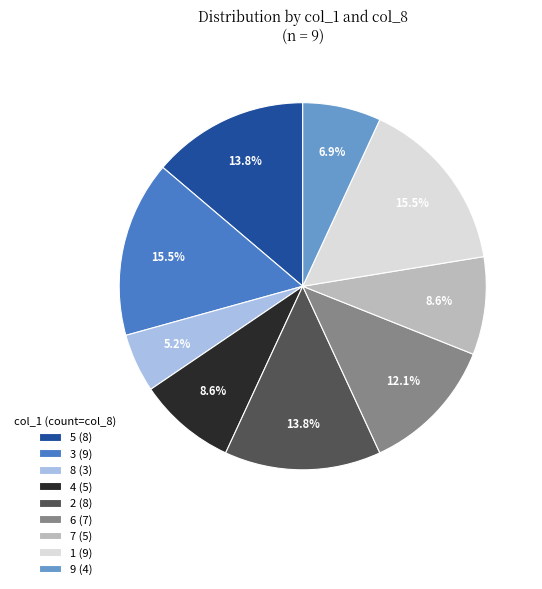

Is there a majority slice in this chart?

No